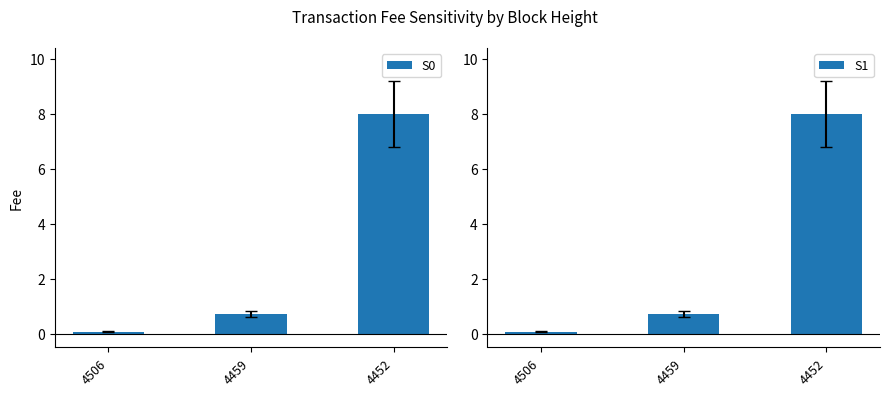

Are the bars grouped side by side (vs. stacked)?

No